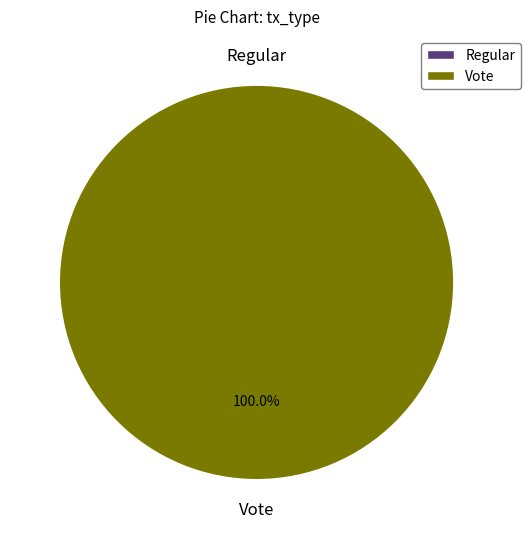

How many slices are in this pie chart?

2